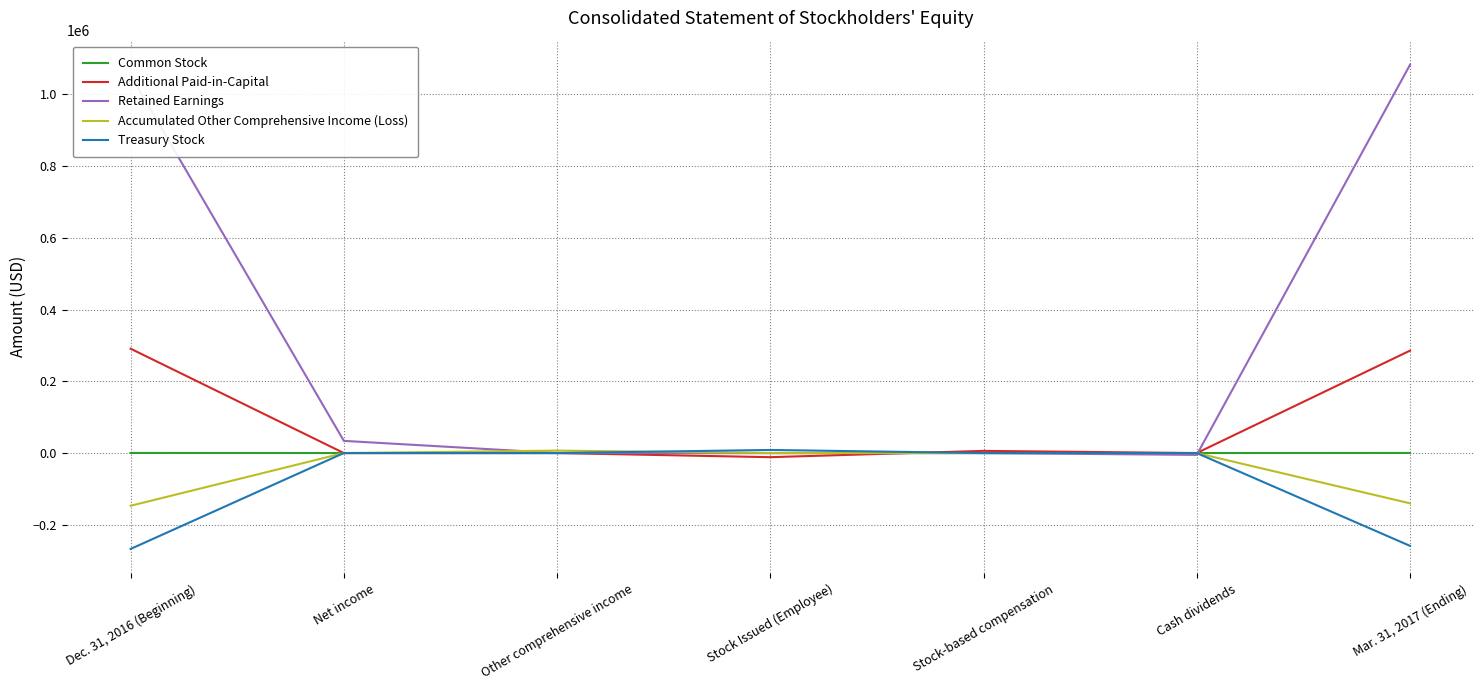

What is the lowest value of the Retained Earnings series?

-5139